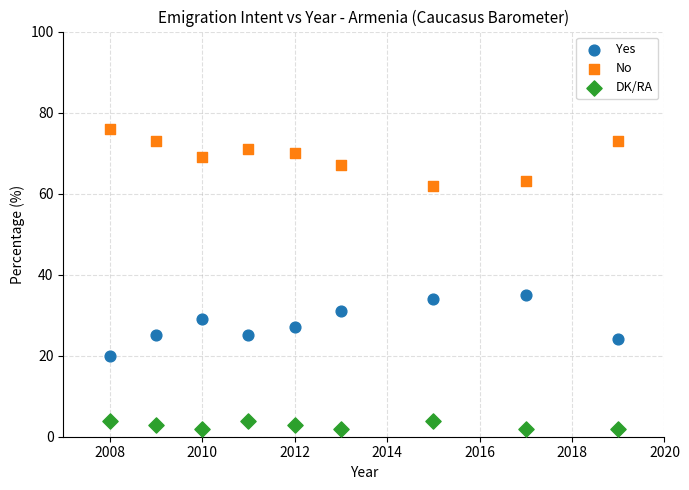

Across all series, what Y value is closest to 39?

35